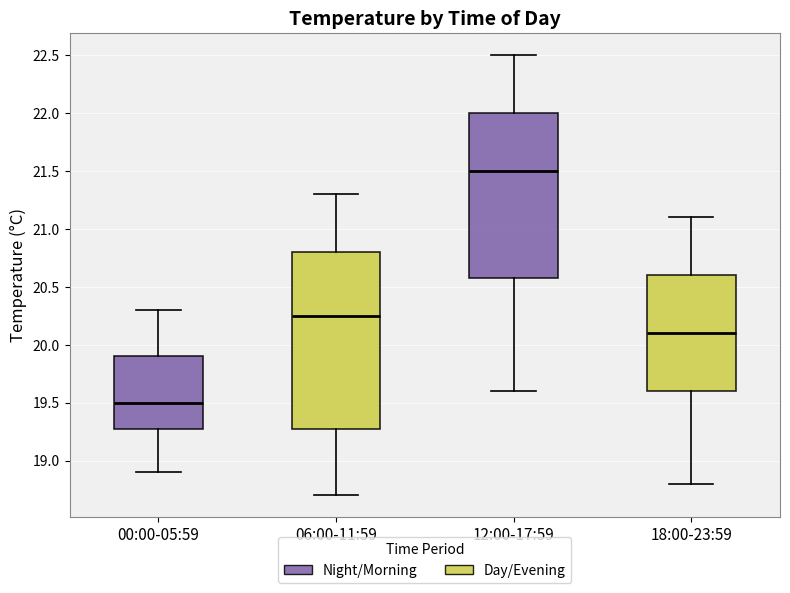

Which box has the highest median line?

12:00-17:59